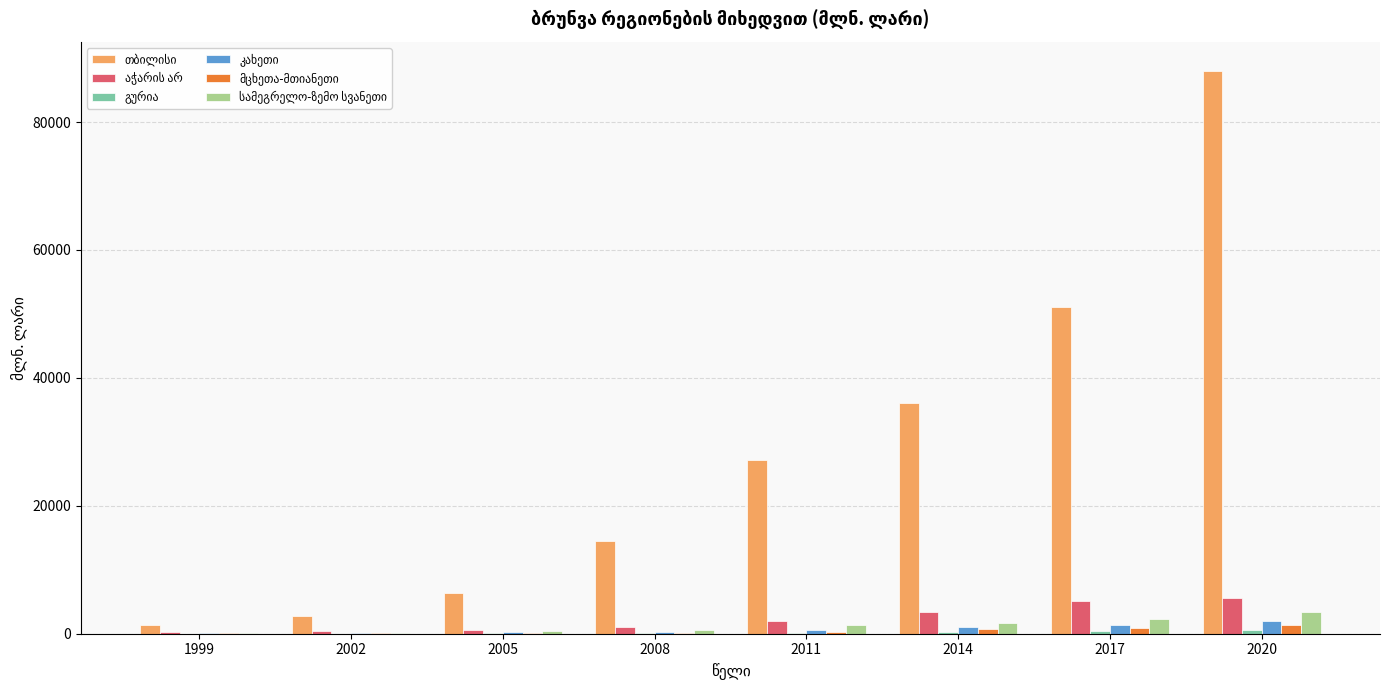

At which category is the sum across all series the highest?

2020